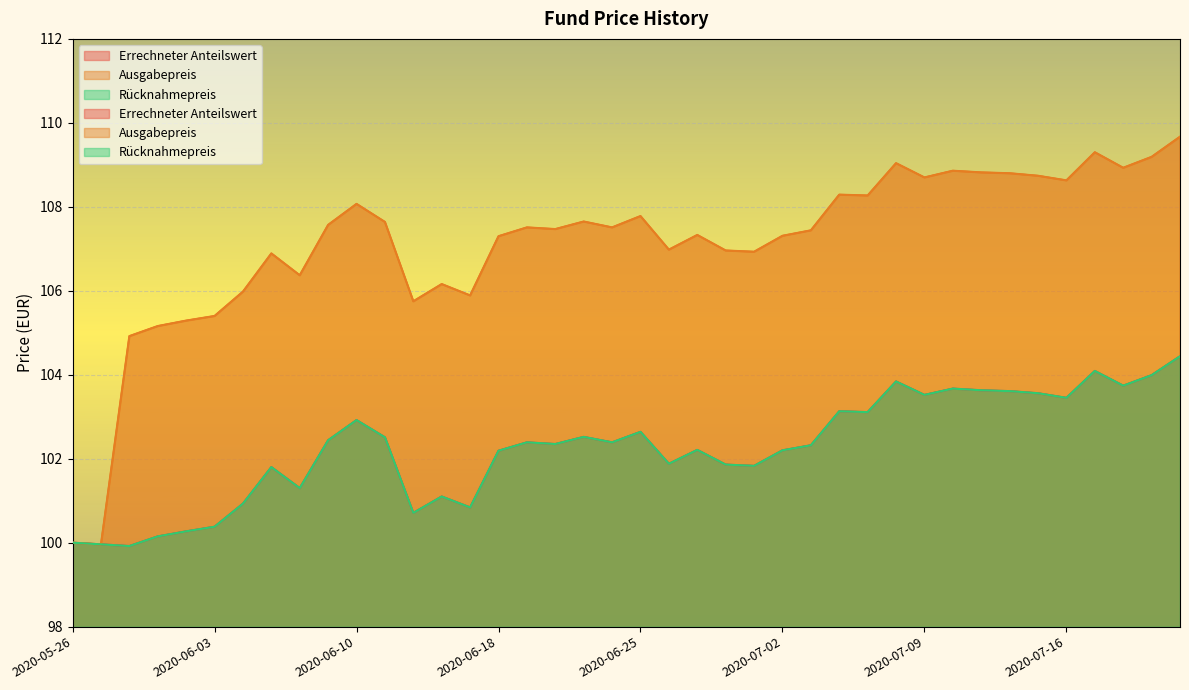

List the series in order of their peak value, lowest first.

Errechneter Anteilswert, Rücknahmepreis, Ausgabepreis